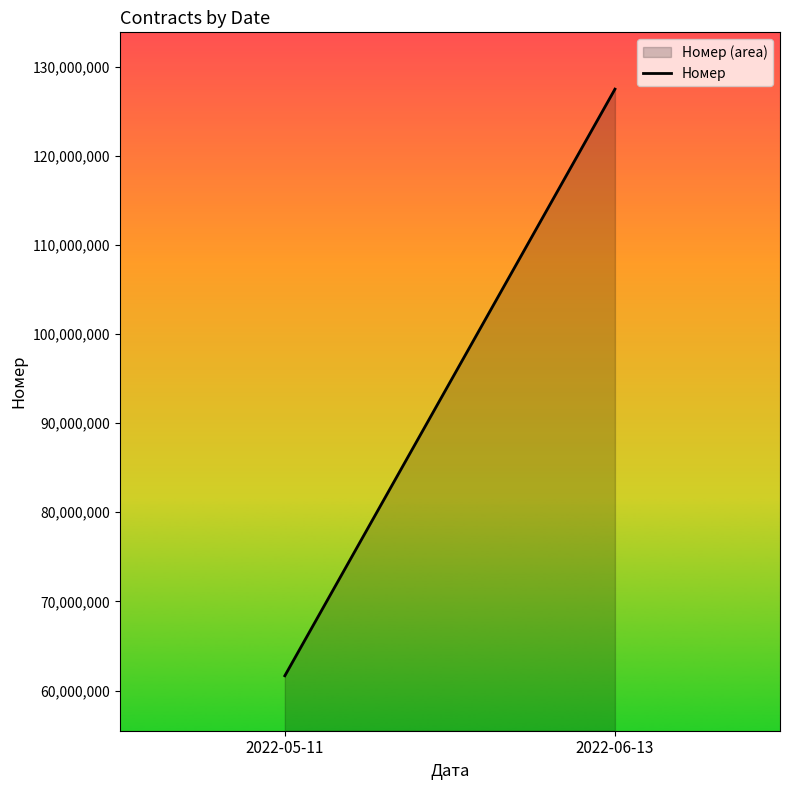

What is the value of the 1st point from the left?

61658440